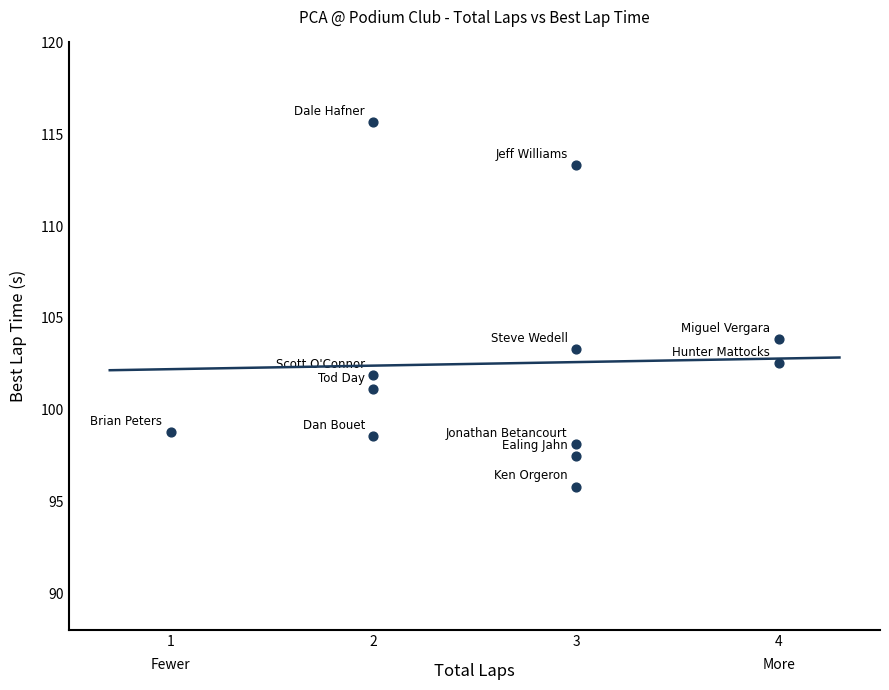

What is the average Y value?

102.5